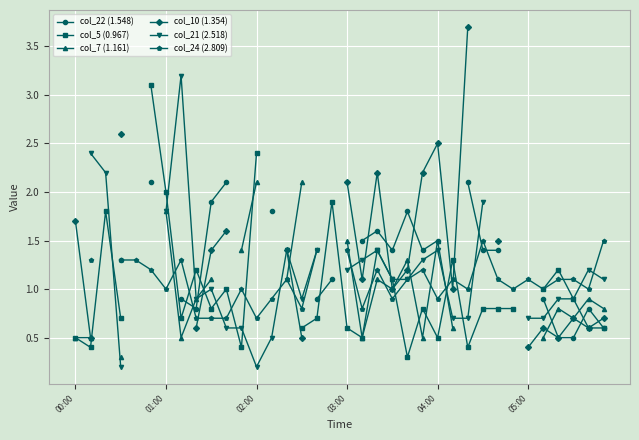

Count the number of data series in this chart.

6